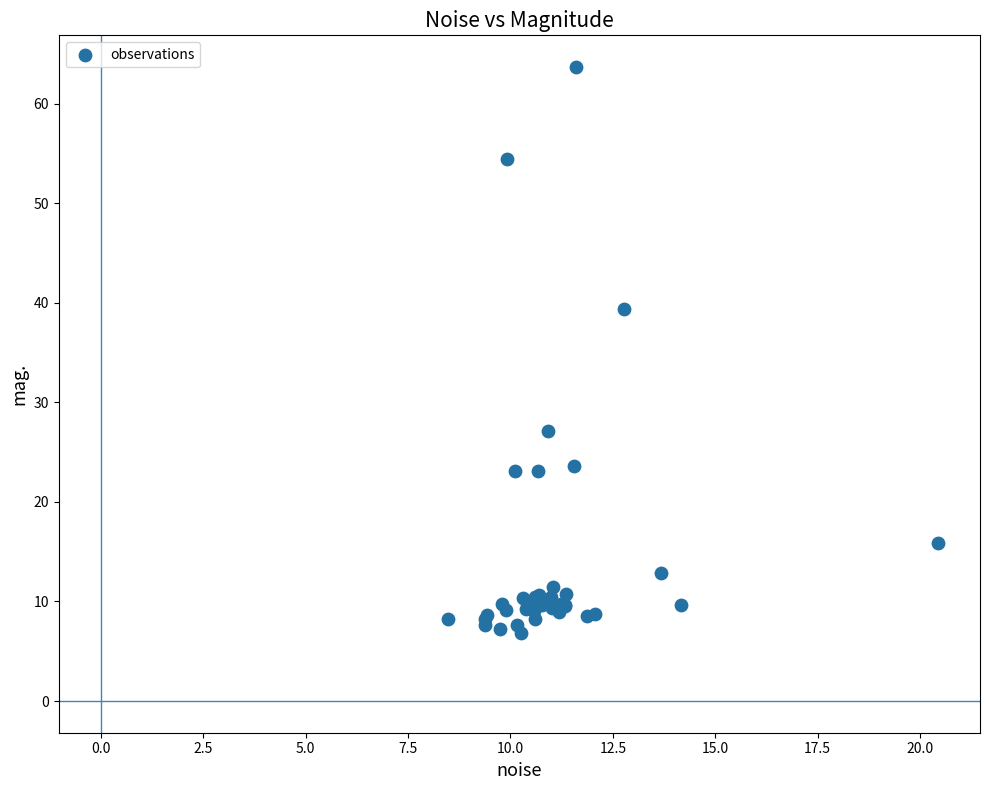

What Y value in the scatter plot is closest to 35?

39.4